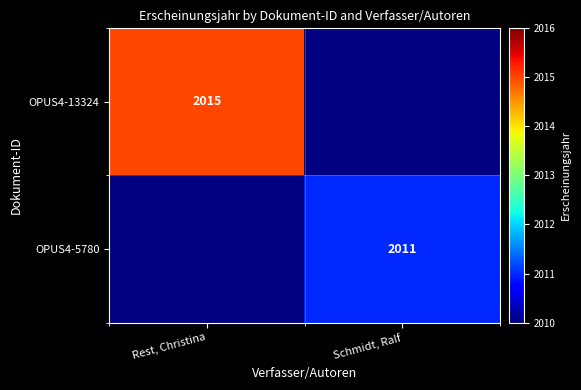

True or false: OPUS4-13324 has a value of 2015 at Rest, Christina.

True